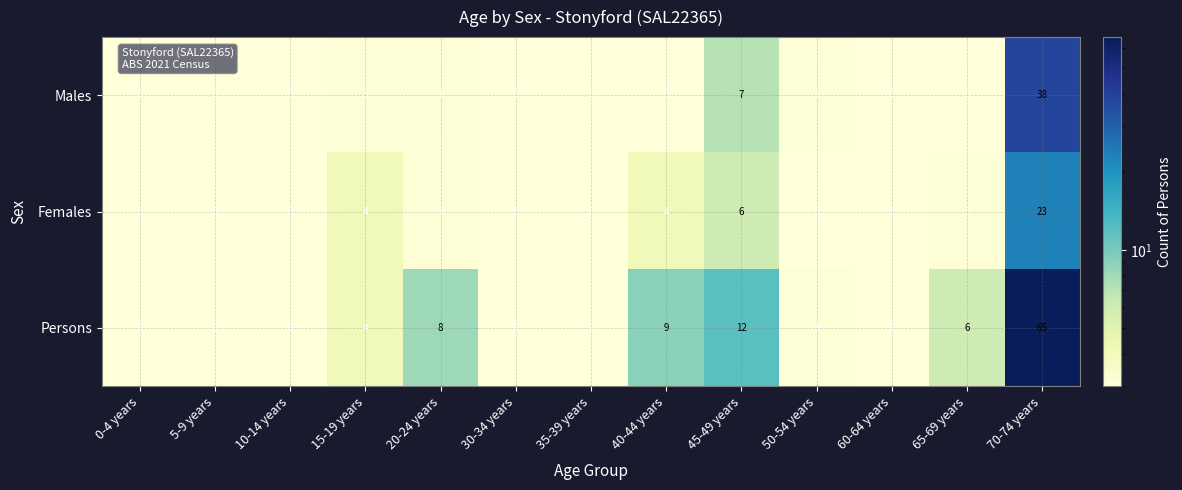

Is it true that Persons equals 0 at 60-64 years?

True